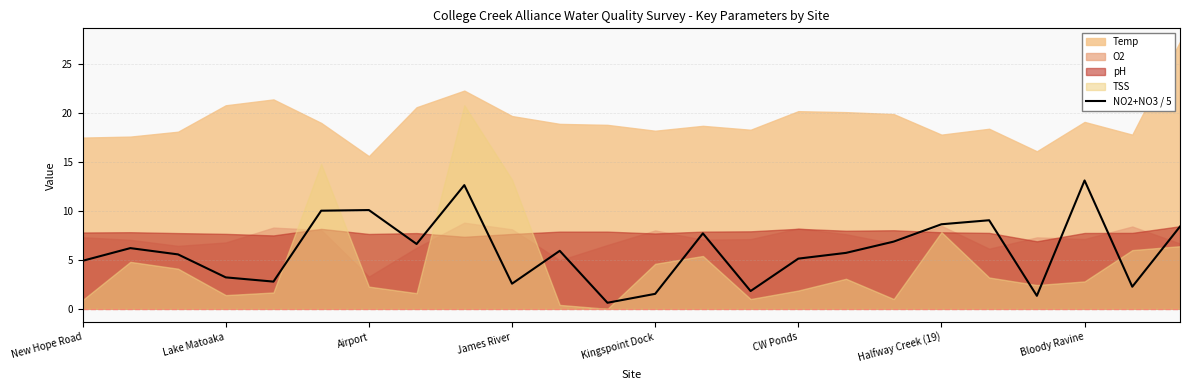

What is the maximum value for NO2+NO3 / 5?

13.1